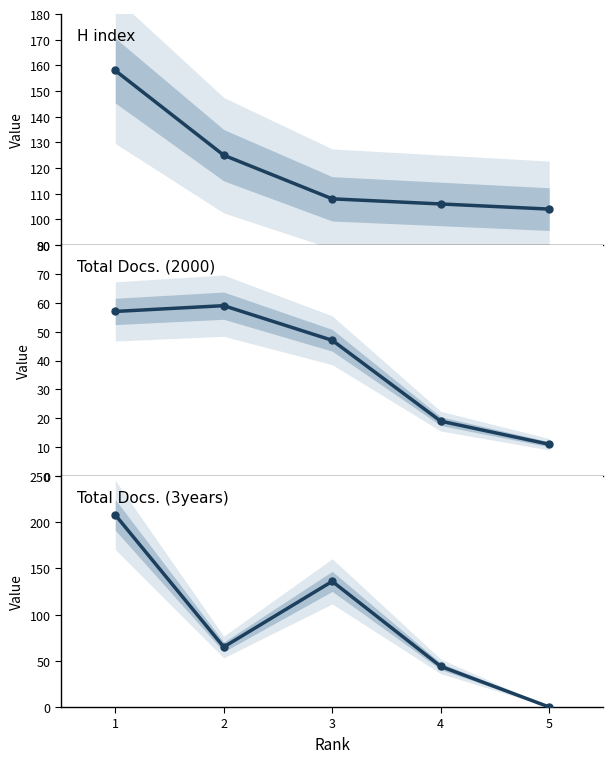

What is the difference between the maximum and minimum values in the H index series?

54